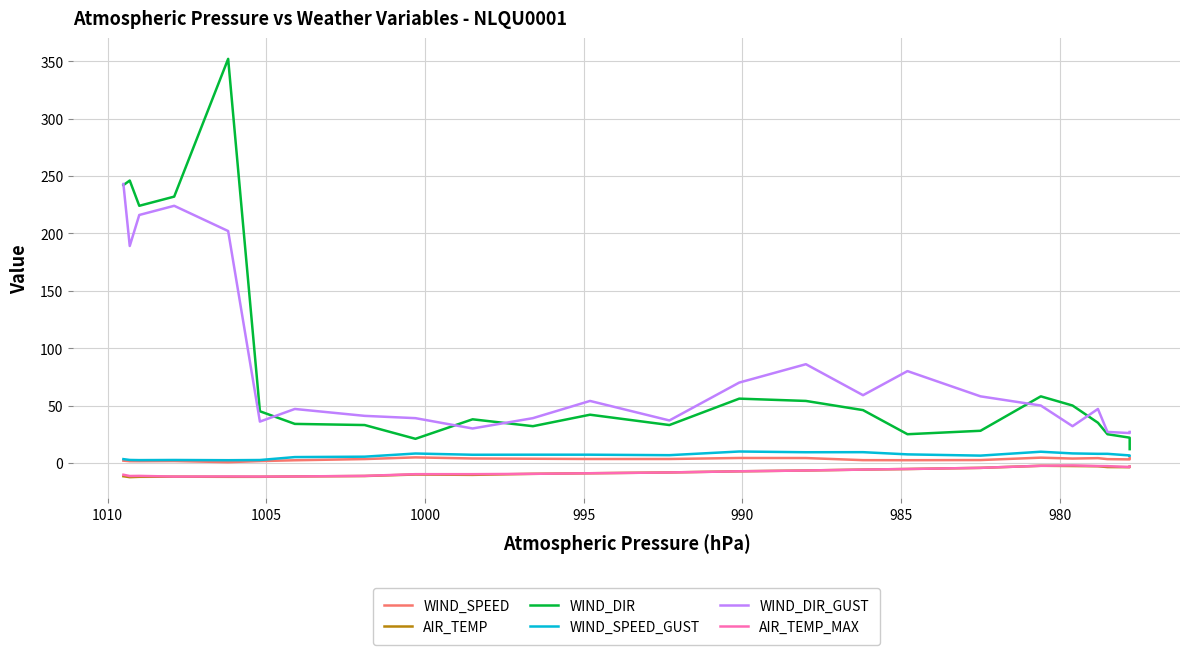

In WIND_SPEED_GUST, how many points are higher than both neighbors (excluding endpoints)?

5